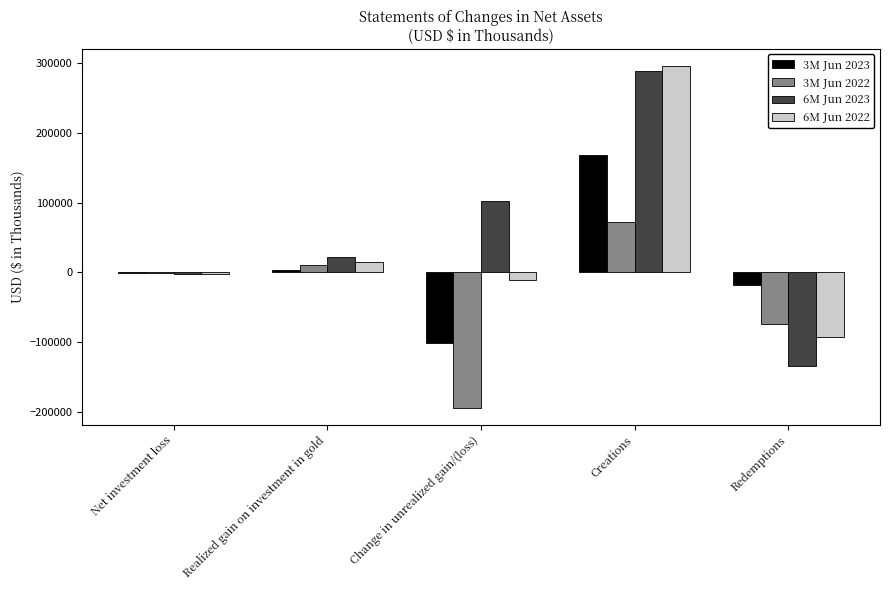

Reading left to right, transcribe all the data shown in this chart.

3M Jun 2023: -1160	3192	-100629	167899	-18507
3M Jun 2022: -1146	10964	-193623	72400	-74138
6M Jun 2023: -2224	21962	101783	287986	-134432
6M Jun 2022: -2219	14887	-11298	295784	-92798